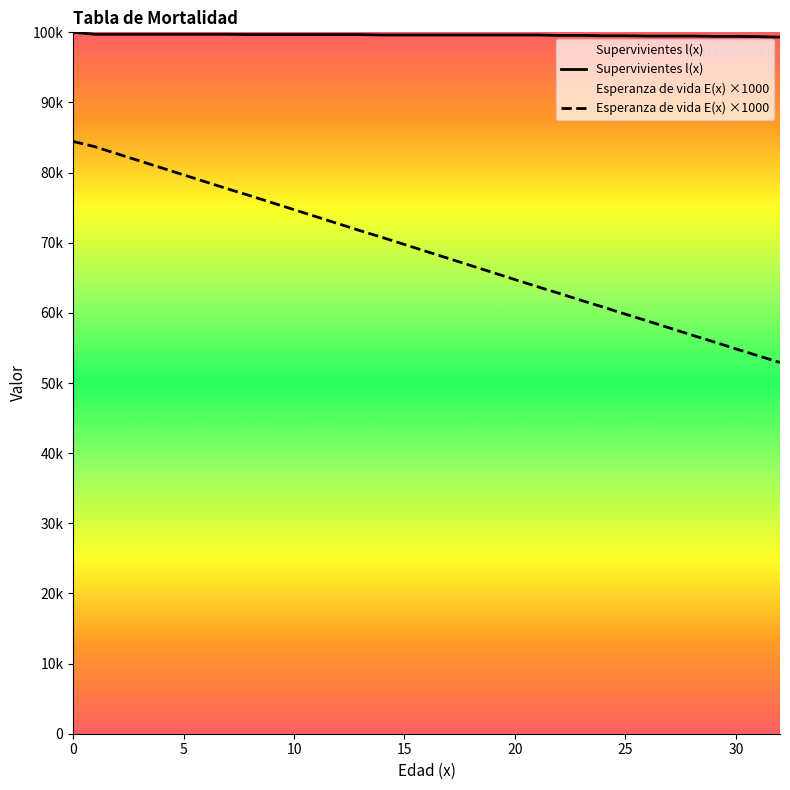

How many values in the Supervivientes l(x) series are below 99621?

11